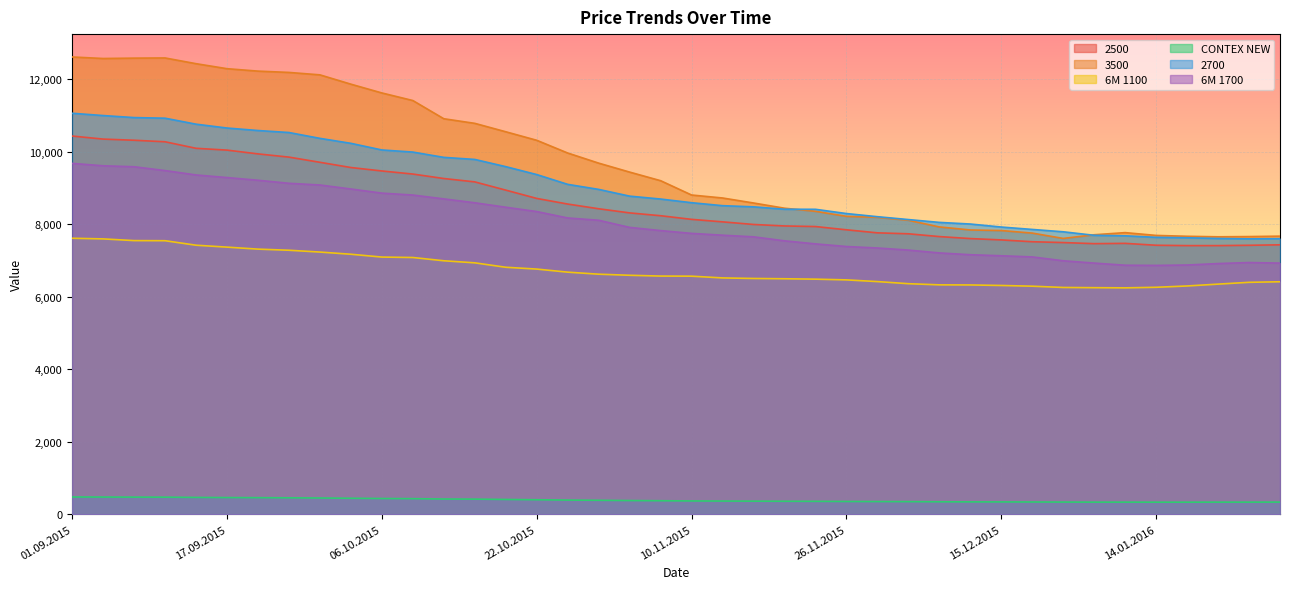

What is the smallest value displayed?

333